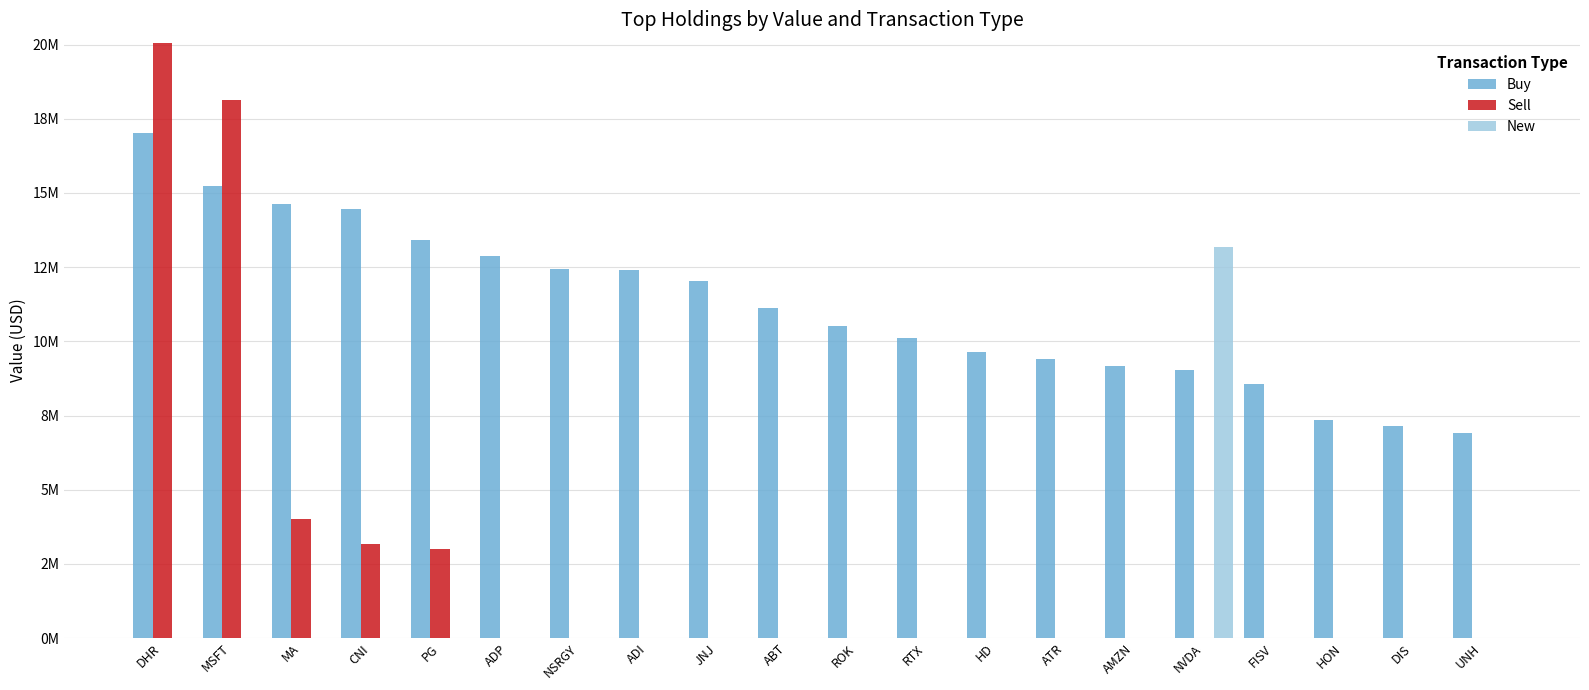

At how many categories does at least one series exceed 18?

2